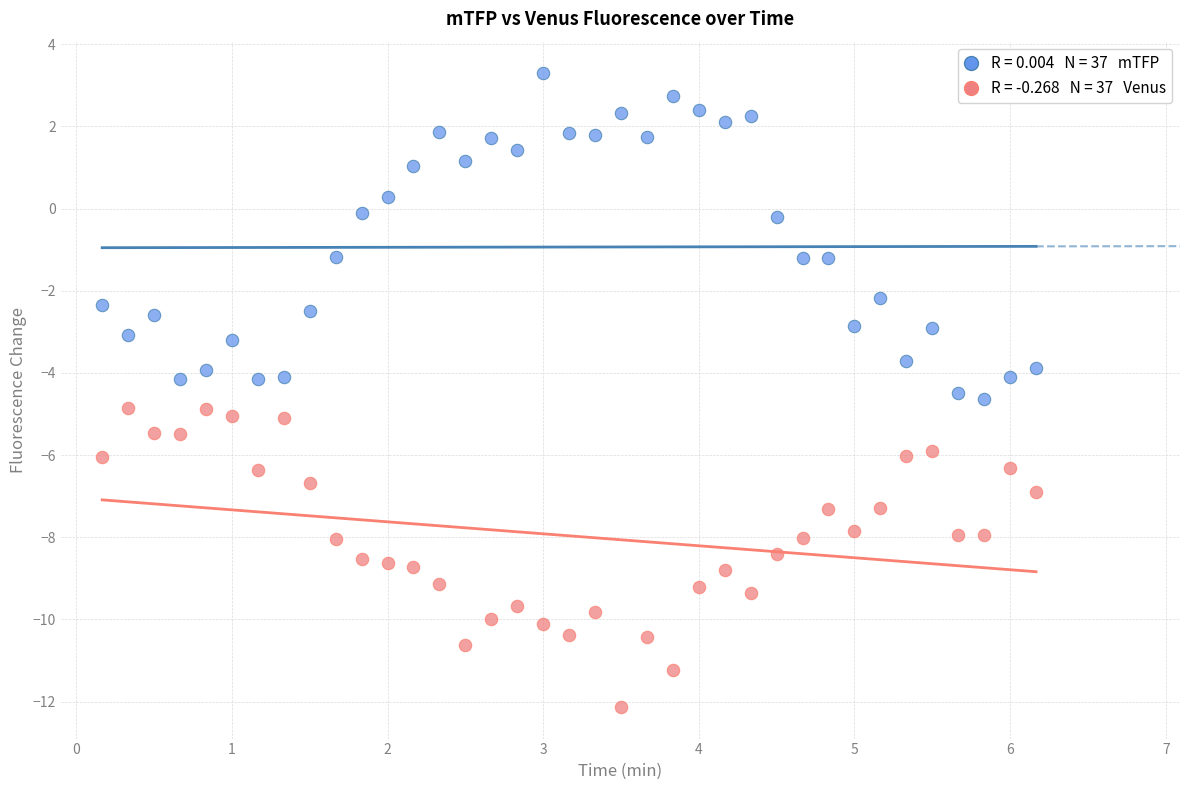

Across all data points, what is the range of X values (max minus min)?

6.0